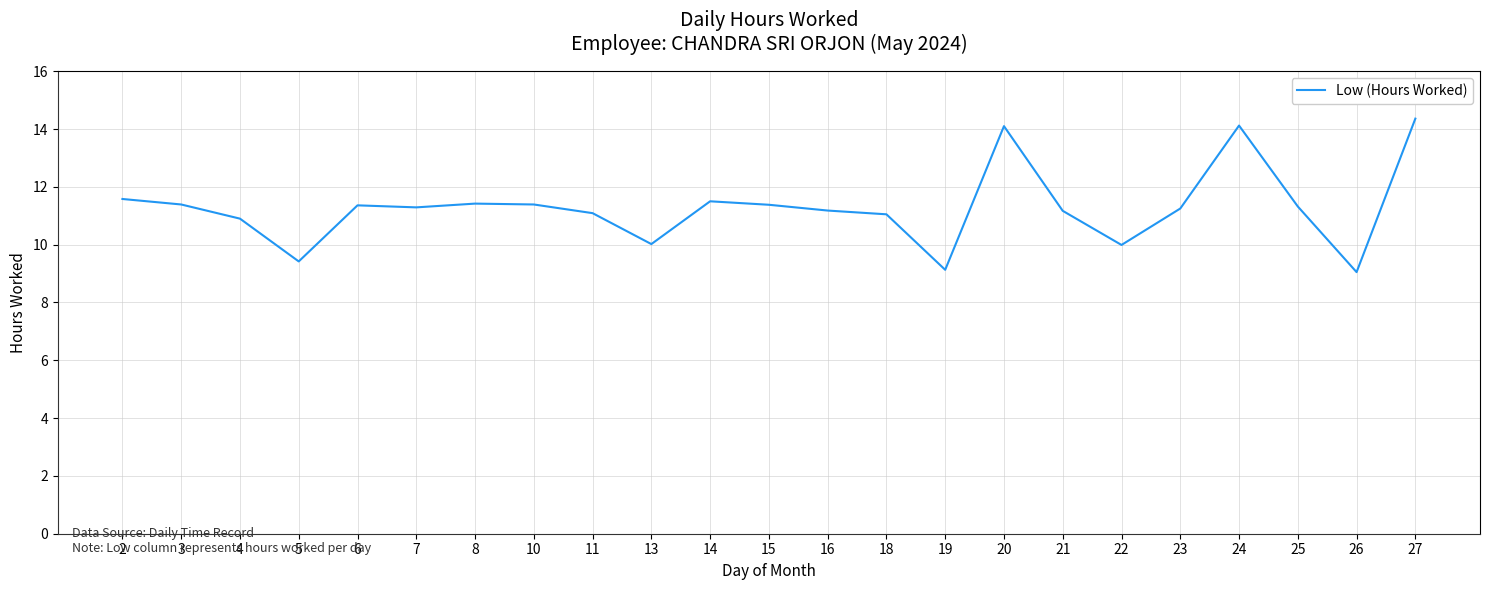

True or false: the data shows 9.1 at 26.

True